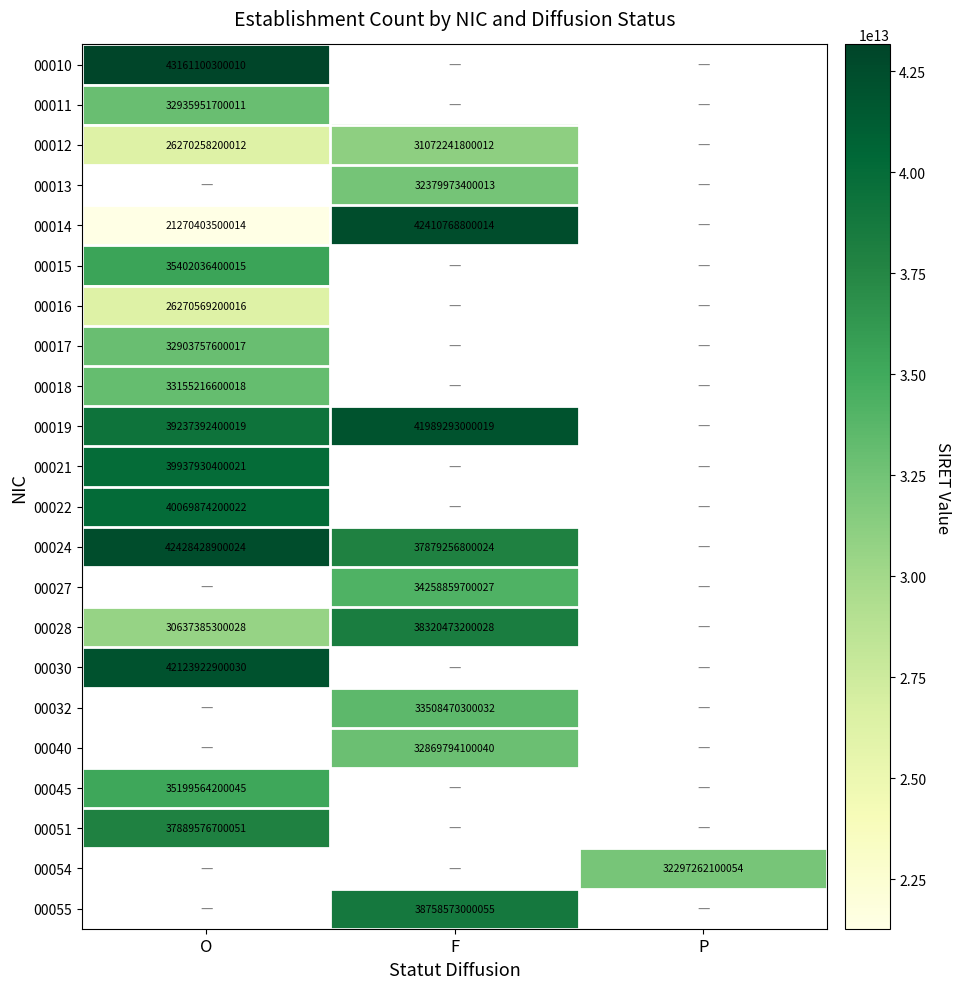

Is it true that 00022 equals 60505419059320 at O?

False